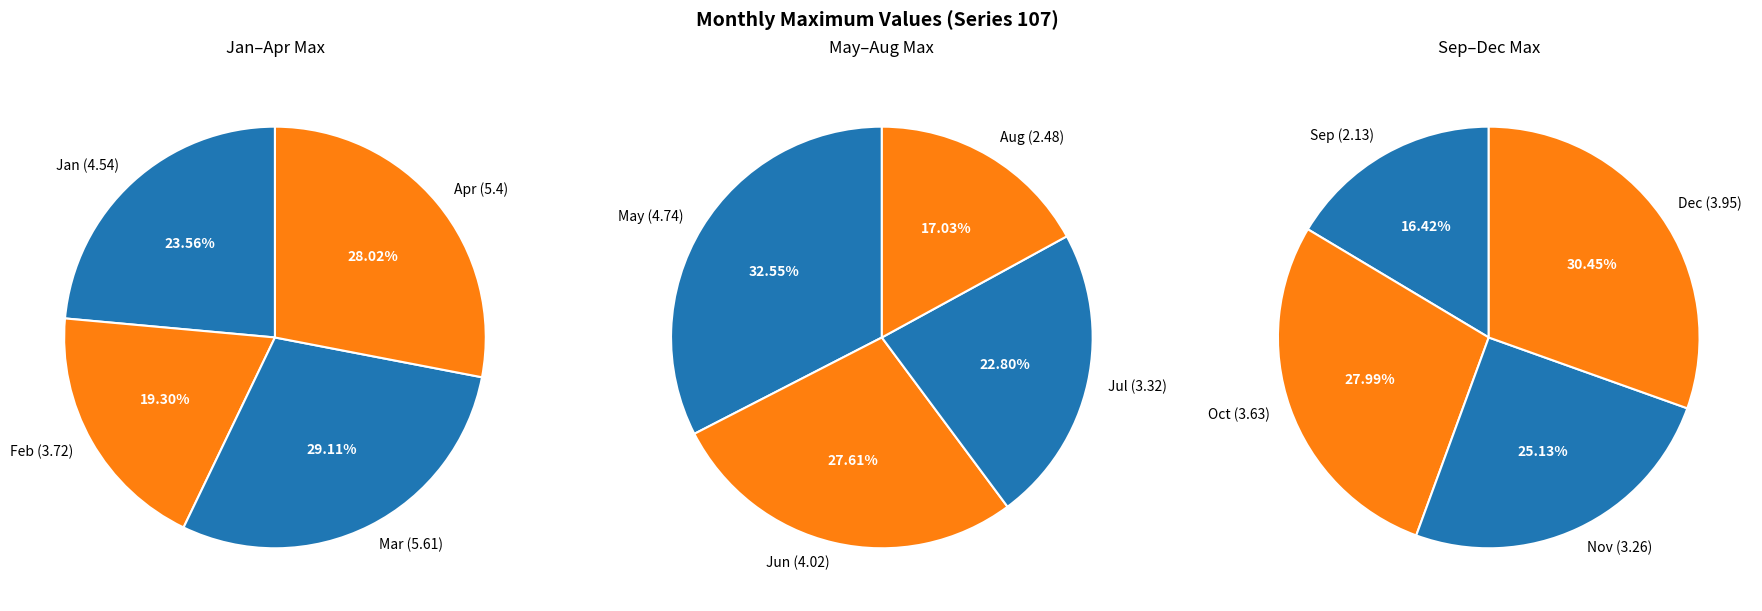

Count the number of slices in the pie.

12